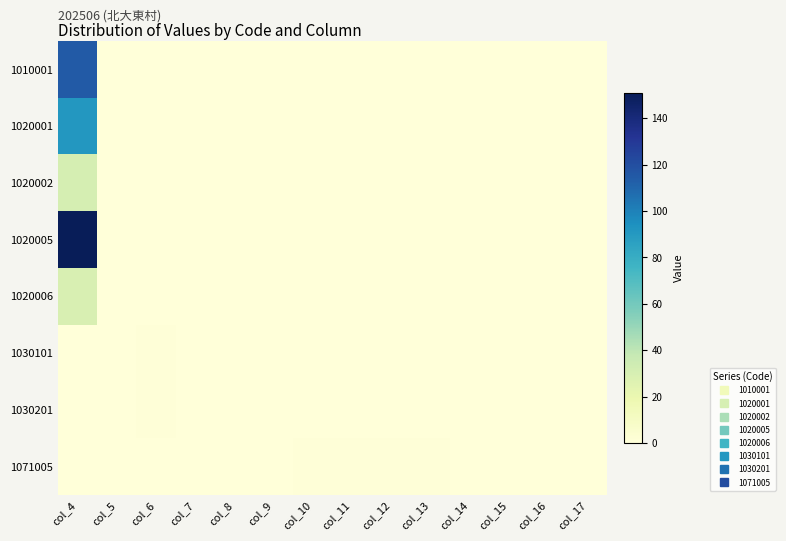

Reading right to left, transcribe all the data shown in this chart.

1010001: col_17=0	col_16=0	col_15=0	col_14=0	col_13=0	col_12=0	col_11=0	col_10=0	col_9=0	col_8=0	col_7=0	col_6=0	col_5=0	col_4=115
1020001: col_17=0	col_16=0	col_15=0	col_14=0	col_13=0	col_12=0	col_11=0	col_10=0	col_9=0	col_8=0	col_7=0	col_6=0	col_5=0	col_4=91
1020002: col_17=0	col_16=0	col_15=0	col_14=0	col_13=0	col_12=0	col_11=0	col_10=0	col_9=0	col_8=0	col_7=0	col_6=0	col_5=0	col_4=31
1020005: col_17=0	col_16=0	col_15=0	col_14=0	col_13=0	col_12=0	col_11=0	col_10=0	col_9=0	col_8=0	col_7=0	col_6=0	col_5=0	col_4=151
1020006: col_17=0	col_16=0	col_15=0	col_14=0	col_13=0	col_12=0	col_11=0	col_10=0	col_9=0	col_8=0	col_7=0	col_6=0	col_5=0	col_4=29
1030101: col_17=0	col_16=0	col_15=0	col_14=0	col_13=0	col_12=0	col_11=0	col_10=0	col_9=0	col_8=0	col_7=0	col_6=1	col_5=0	col_4=0
1030201: col_17=0	col_16=0	col_15=0	col_14=0	col_13=0	col_12=0	col_11=0	col_10=0	col_9=0	col_8=0	col_7=0	col_6=1	col_5=0	col_4=0
1071005: col_17=0	col_16=0	col_15=0	col_14=0	col_13=1	col_12=1	col_11=1	col_10=1	col_9=0	col_8=0	col_7=0	col_6=0	col_5=0	col_4=0